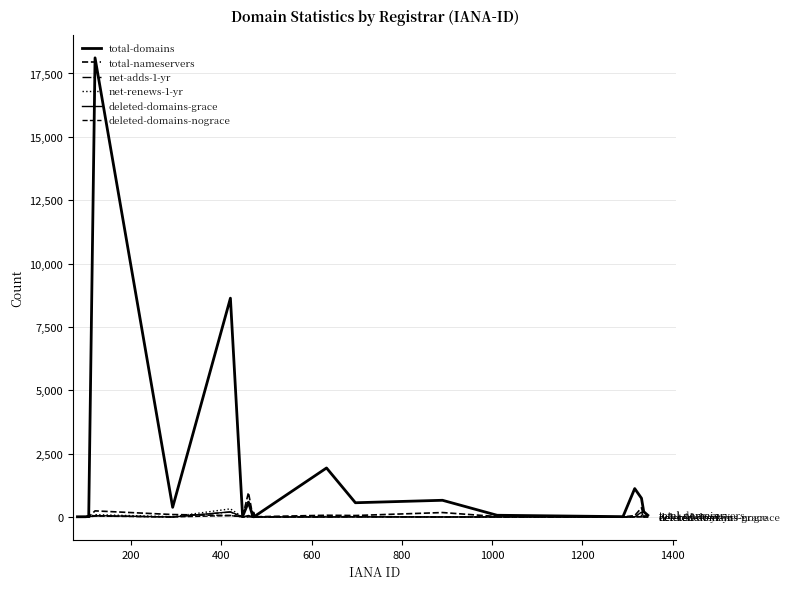

Does the chart display data point markers on the line(s)?

No